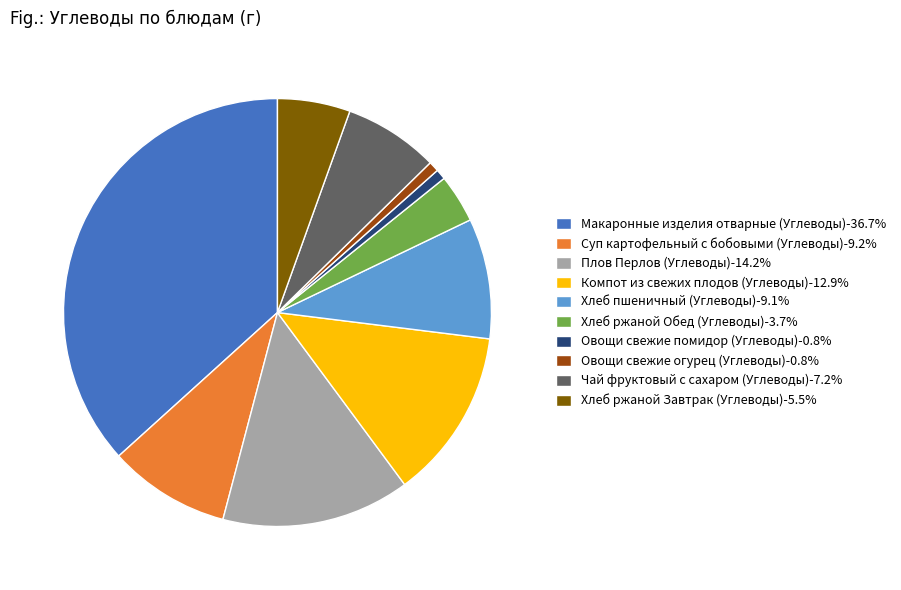

Which slice is the largest?

Макаронные изделия отварные (Углеводы)